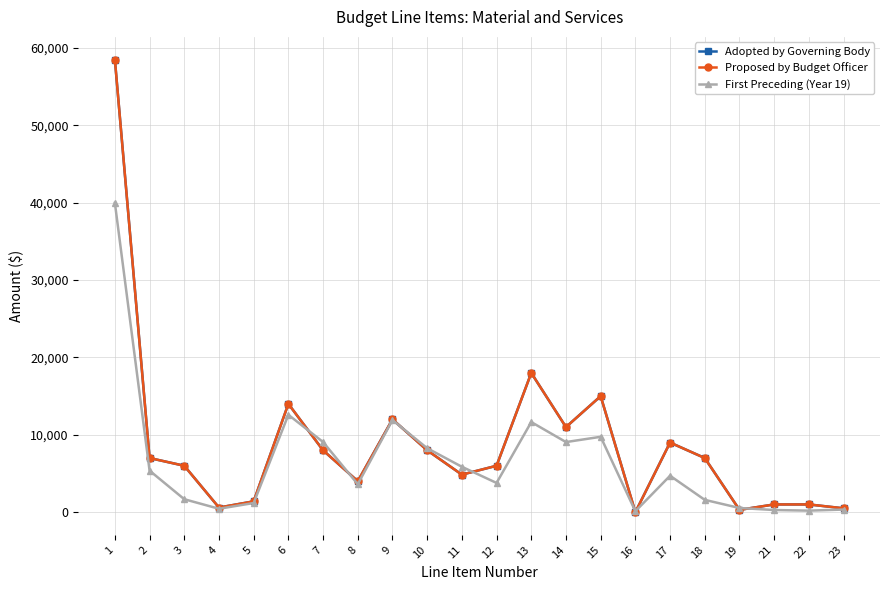

The First Preceding (Year 19) series shows 3628 at 14. True or false?

False